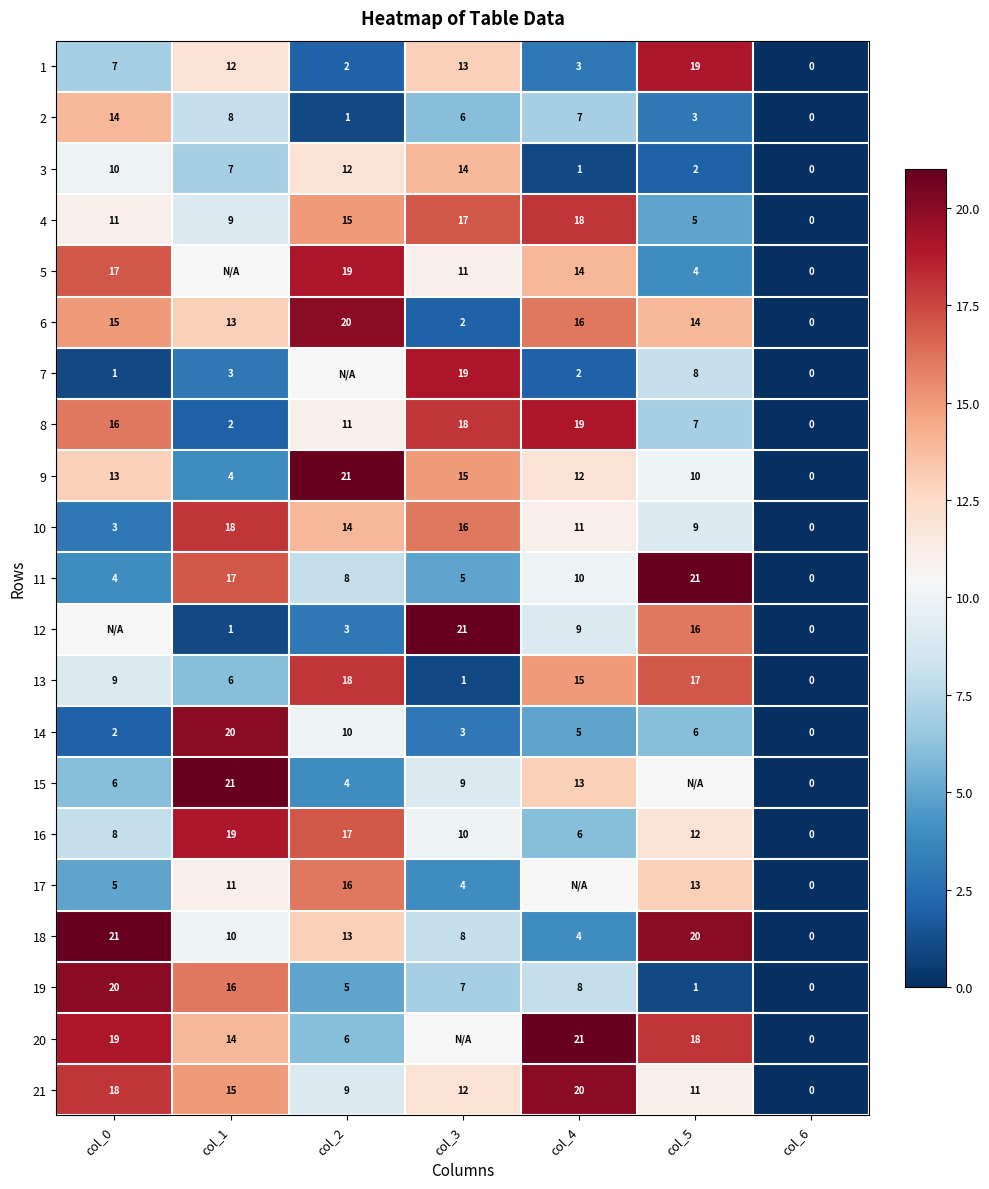

At which label does 21 first exceed 12?

col_0